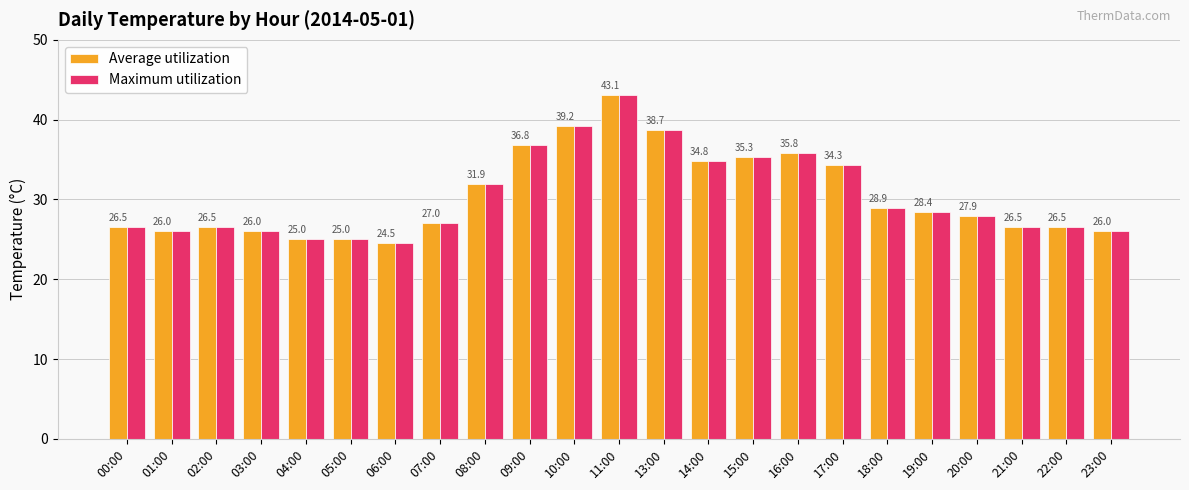

What is the difference between the maximum and minimum values in the Average utilization series?

18.6